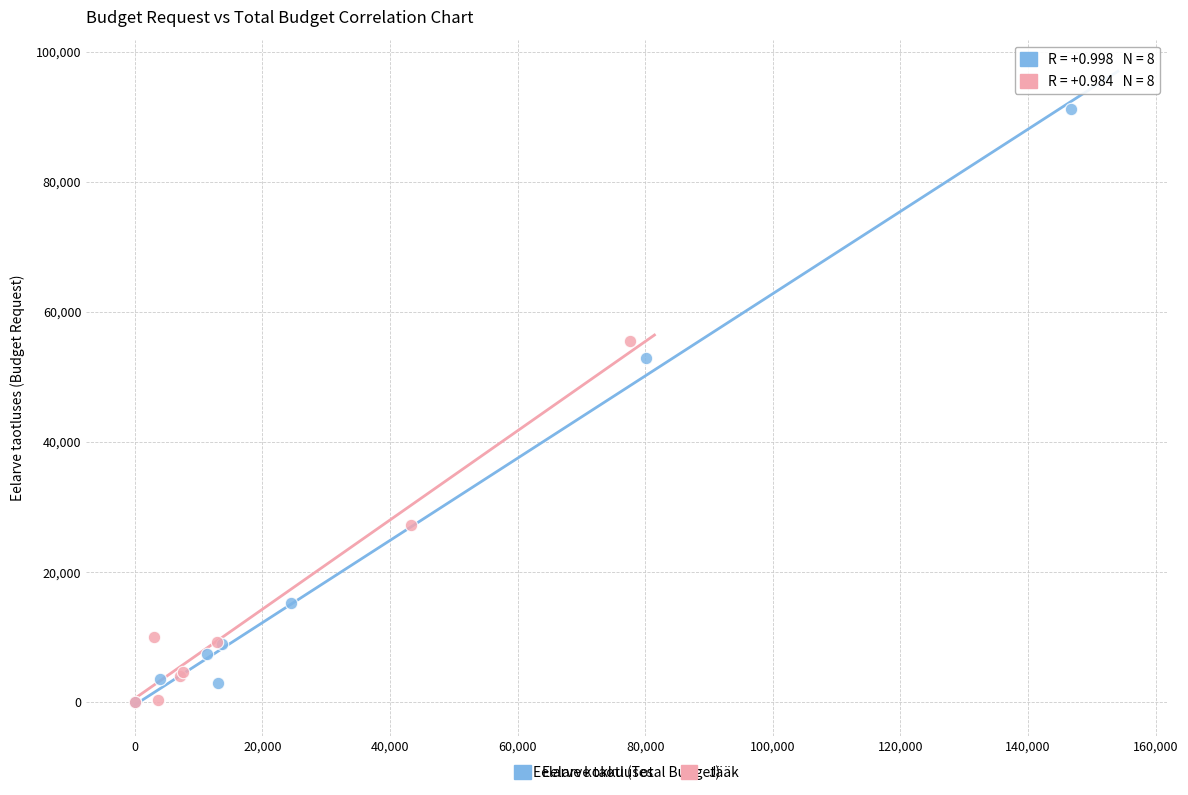

What are all the series names shown in the legend?

Eelarve taotluses, Jääk